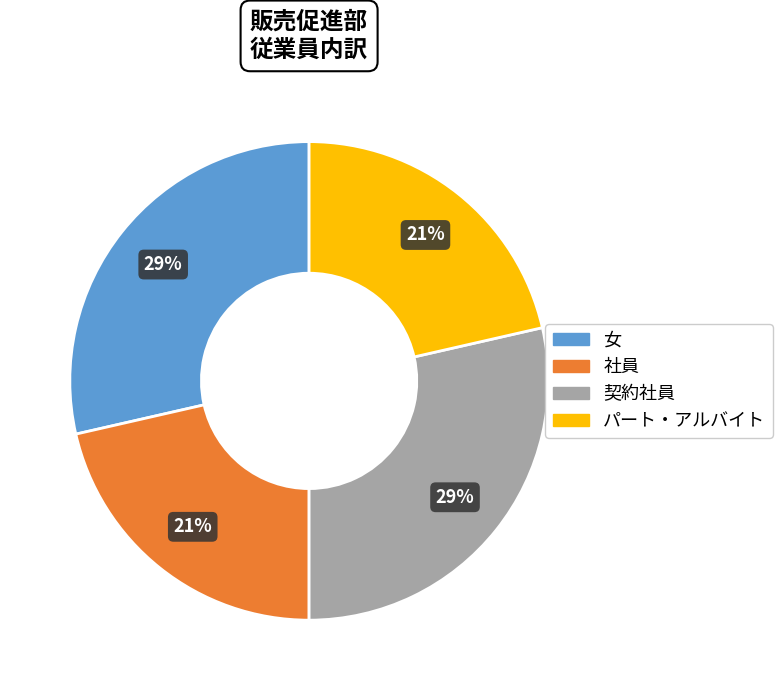

To the nearest percent, what is the average slice percentage?

25%